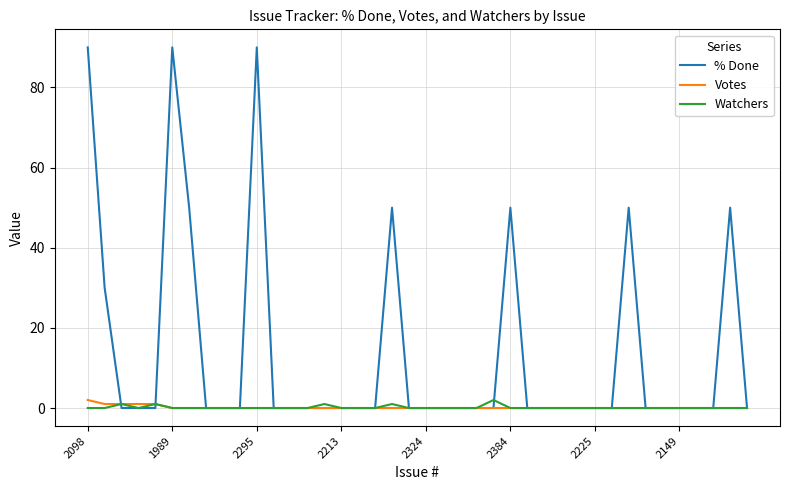

What is the greatest value displayed?

90